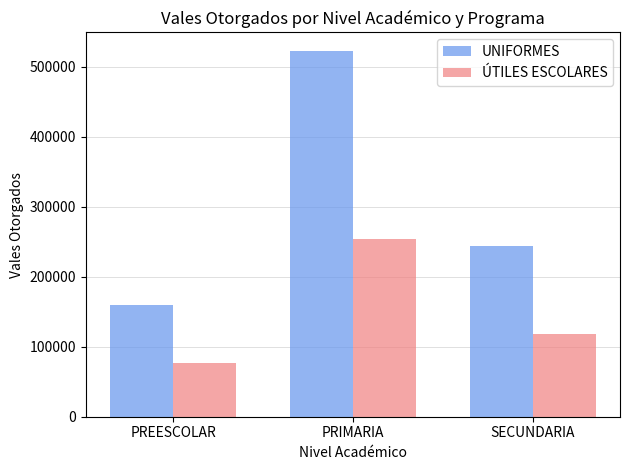

Count the number of categories in the chart.

3